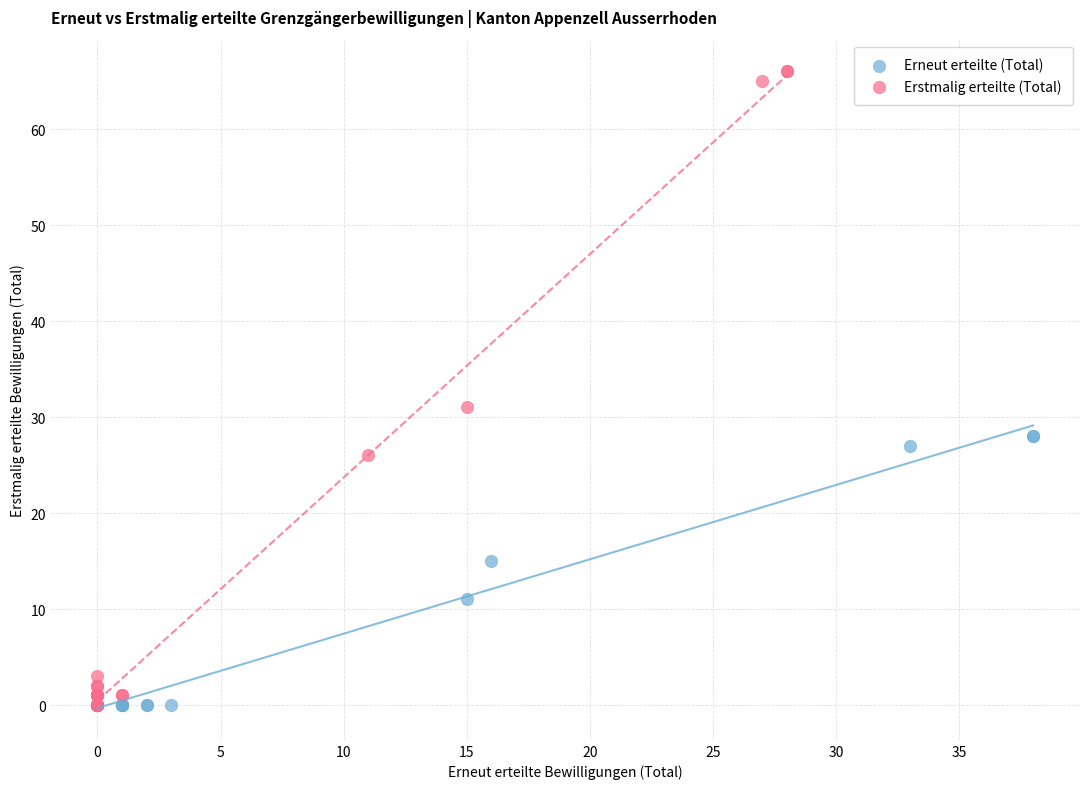

Which series contains the highest Y value?

Erstmalig erteilte (Total)